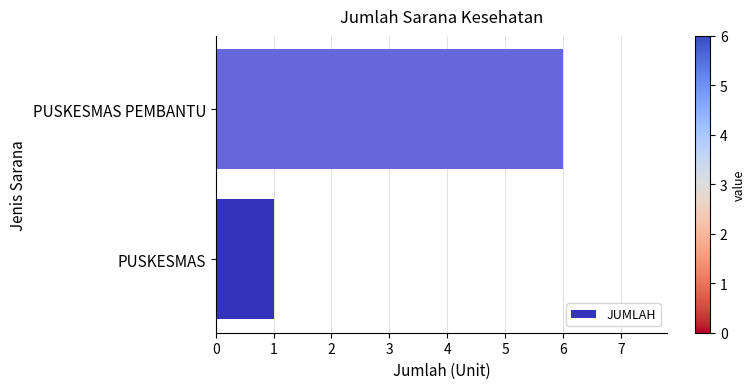

What is the minimum value shown in the chart?

1